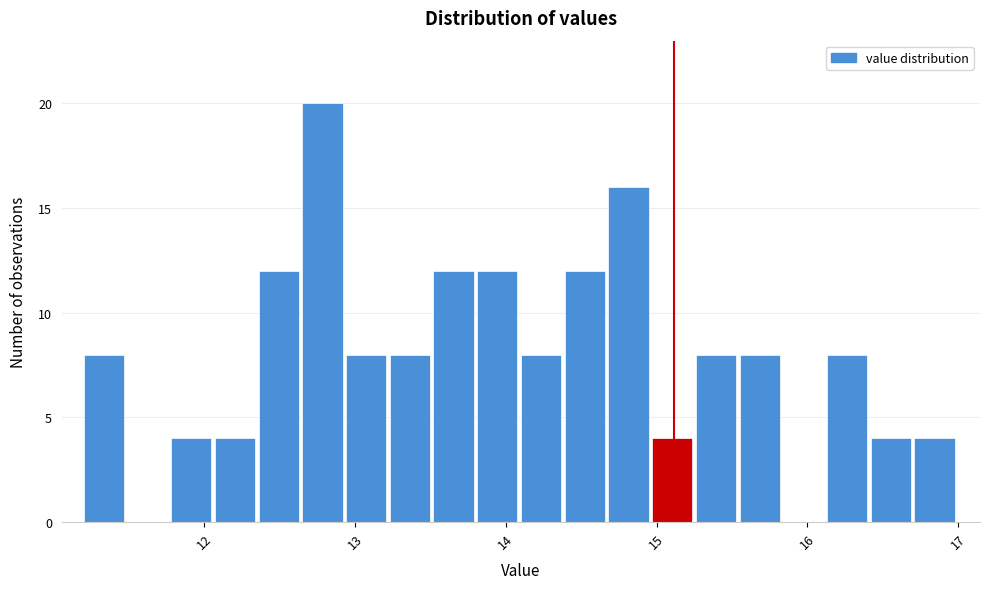

Read against the x-axis, roughly where is the centre of the tallest bar?

12.8